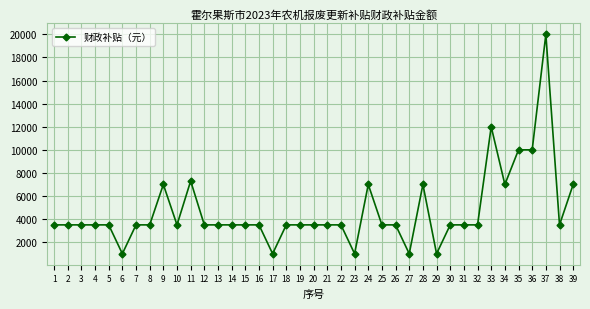

Reading right to left, list all the values displayed in this chart.

39=7000	38=3500	37=20000	36=10000	35=10000	34=7000	33=12000	32=3500	31=3500	30=3500	29=1000	28=7000	27=1000	26=3500	25=3500	24=7000	23=1000	22=3500	21=3500	20=3500	19=3500	18=3500	17=1000	16=3500	15=3500	14=3500	13=3500	12=3500	11=7300	10=3500	9=7000	8=3500	7=3500	6=1000	5=3500	4=3500	3=3500	2=3500	1=3500